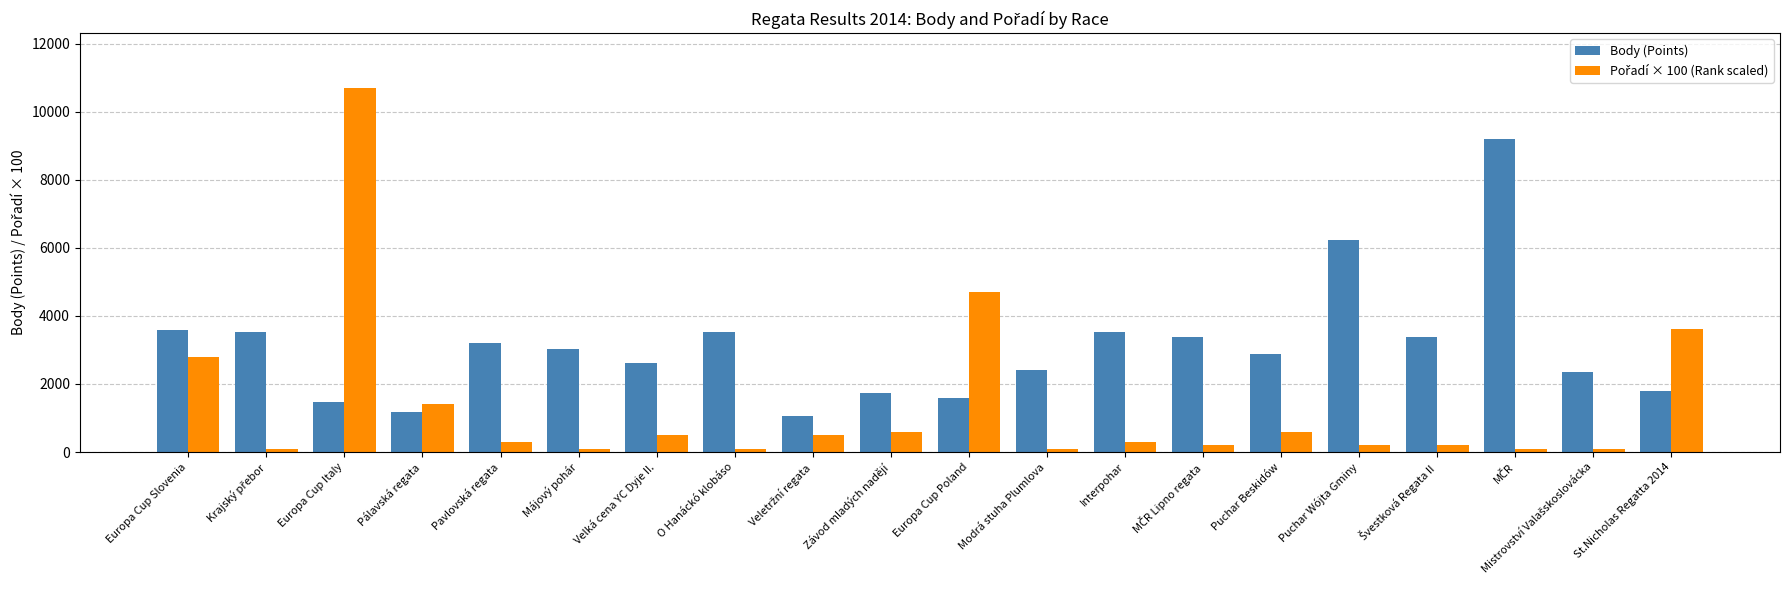

What is the highest value of the Body (Points) series?

9194